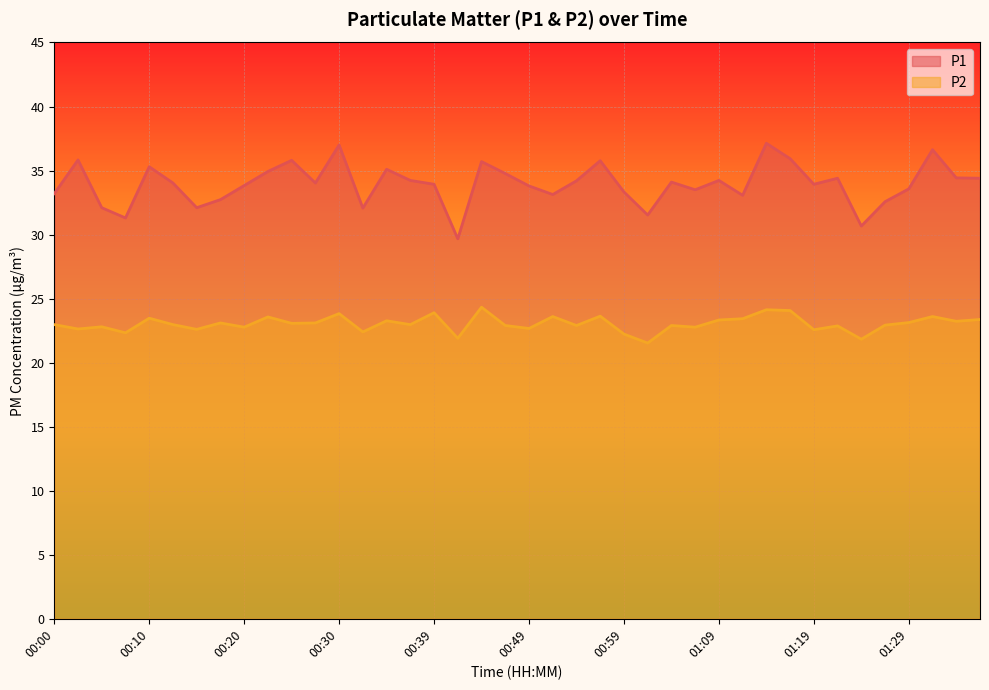

Reading left to right, list all the values displayed in this chart.

P1: 33.2	35.8	32.1	31.3	35.3	34.0	32.1	32.7	33.8	34.9	35.8	34.0	37.0	32.1	35.1	34.2	33.9	29.7	35.7	34.8	33.8	33.1	34.2	35.8	33.3	31.5	34.1	33.5	34.2	33.1	37.1	35.9	33.9	34.4	30.7	32.6	33.6	36.6	34.4	34.4
P2: 23.0	22.6	22.8	22.3	23.5	23.0	22.6	23.1	22.8	23.6	23.1	23.1	23.8	22.4	23.3	23.0	23.9	21.9	24.3	22.9	22.7	23.6	22.9	23.6	22.2	21.5	22.9	22.8	23.3	23.4	24.1	24.1	22.6	22.9	21.8	22.9	23.1	23.6	23.2	23.4